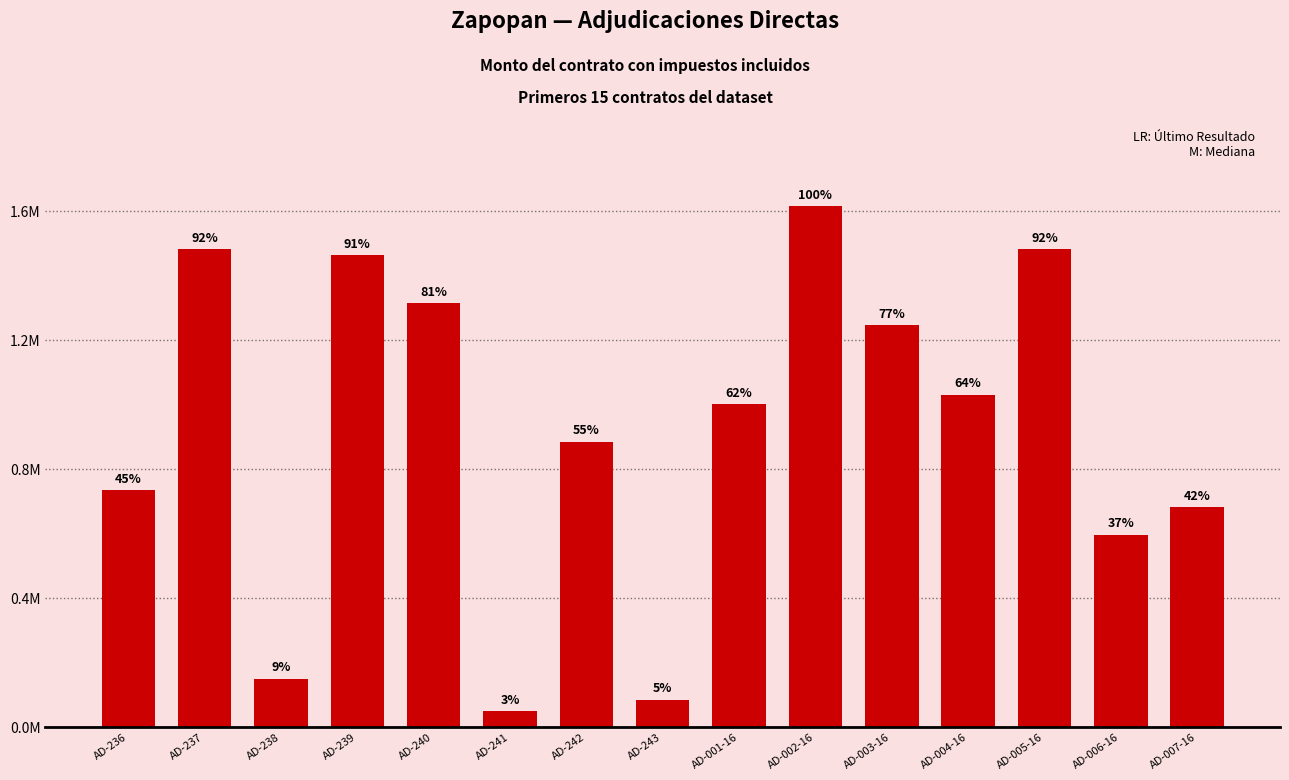

Reading right to left, list all the values displayed in this chart.

AD-007-16=680157.3	AD-006-16=595635.8	AD-005-16=1480259.2	AD-004-16=1029282.8	AD-003-16=1245297.4	AD-002-16=1615350.2	AD-001-16=999297.0	AD-243=83769.1	AD-242=883611.0	AD-241=48554.8	AD-240=1313000.0	AD-239=1462545.6	AD-238=148758.6	AD-237=1479664.2	AD-236=732176.2